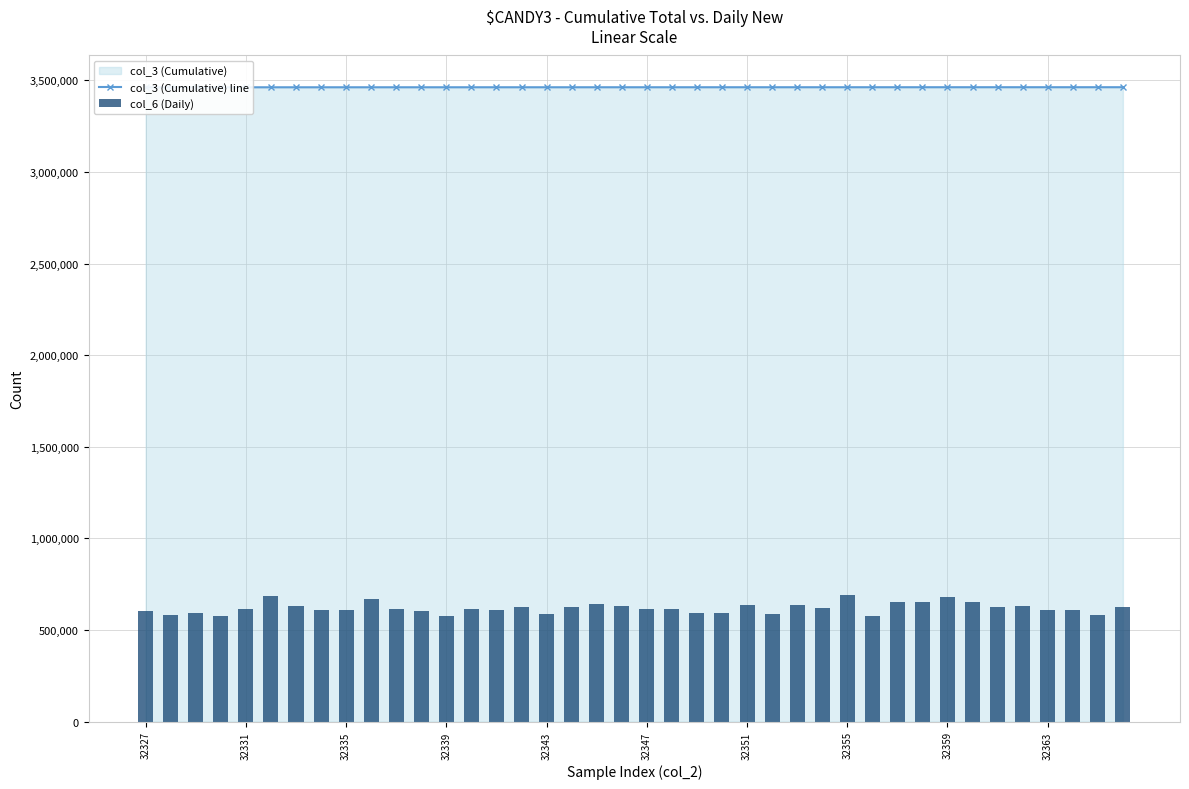

At which label does col_3 (Cumulative) line reach its minimum?

32327